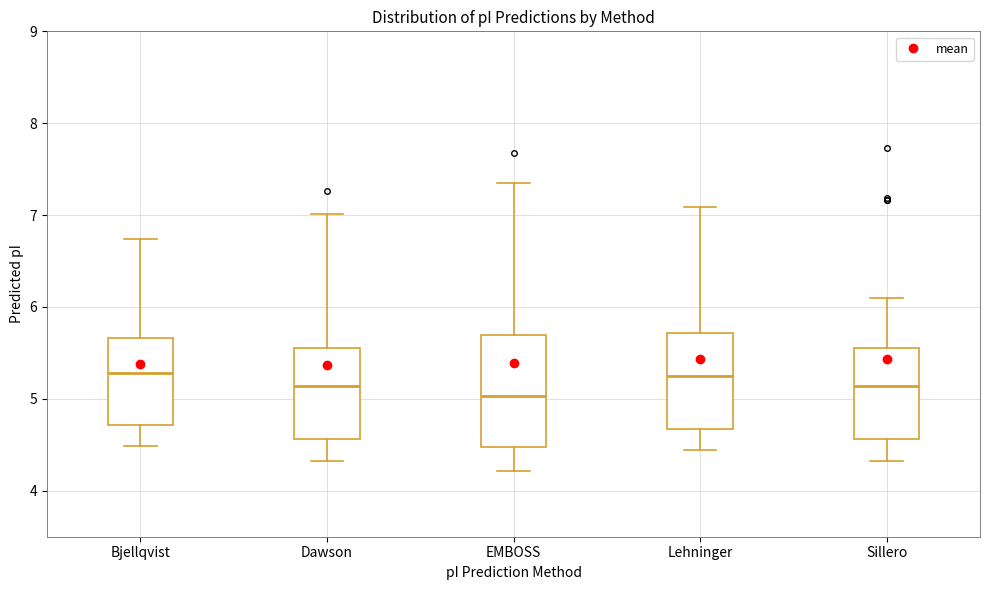

Reading left to right, transcribe this box plot: for each box, give where its median line is, the range the box spans, and where its two whiskers end, as read against the y-axis. The values are not printed on the chart, so give them approximately, as read against the axis.

Bjellqvist: median 5.3, box 4.7 to 5.7, whiskers 4.5 to 6.7
Dawson: median 5.1, box 4.6 to 5.6, whiskers 4.3 to 7.0
EMBOSS: median 5.0, box 4.5 to 5.7, whiskers 4.2 to 7.4
Lehninger: median 5.3, box 4.7 to 5.7, whiskers 4.4 to 7.1
Sillero: median 5.1, box 4.6 to 5.6, whiskers 4.3 to 6.1